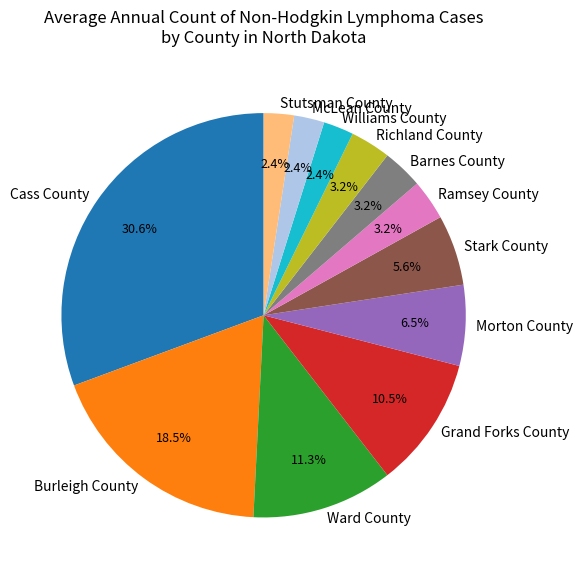

Is there a majority slice in this chart?

No